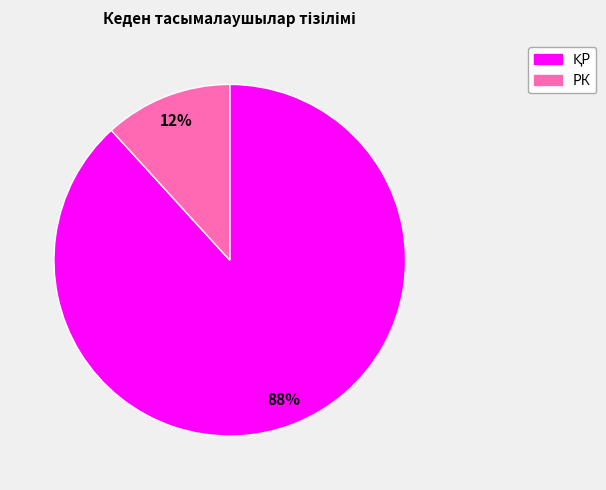

How many segments does this pie chart have?

2